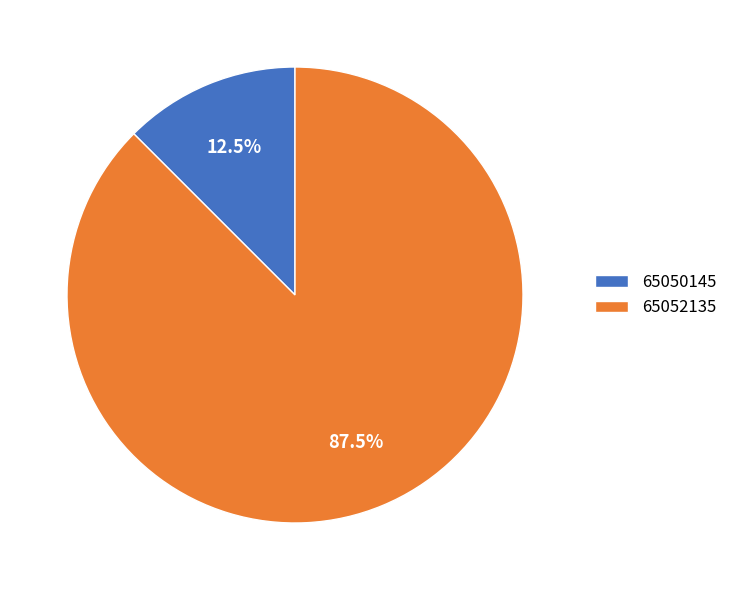

Is there any slice that represents more than half of the pie?

Yes